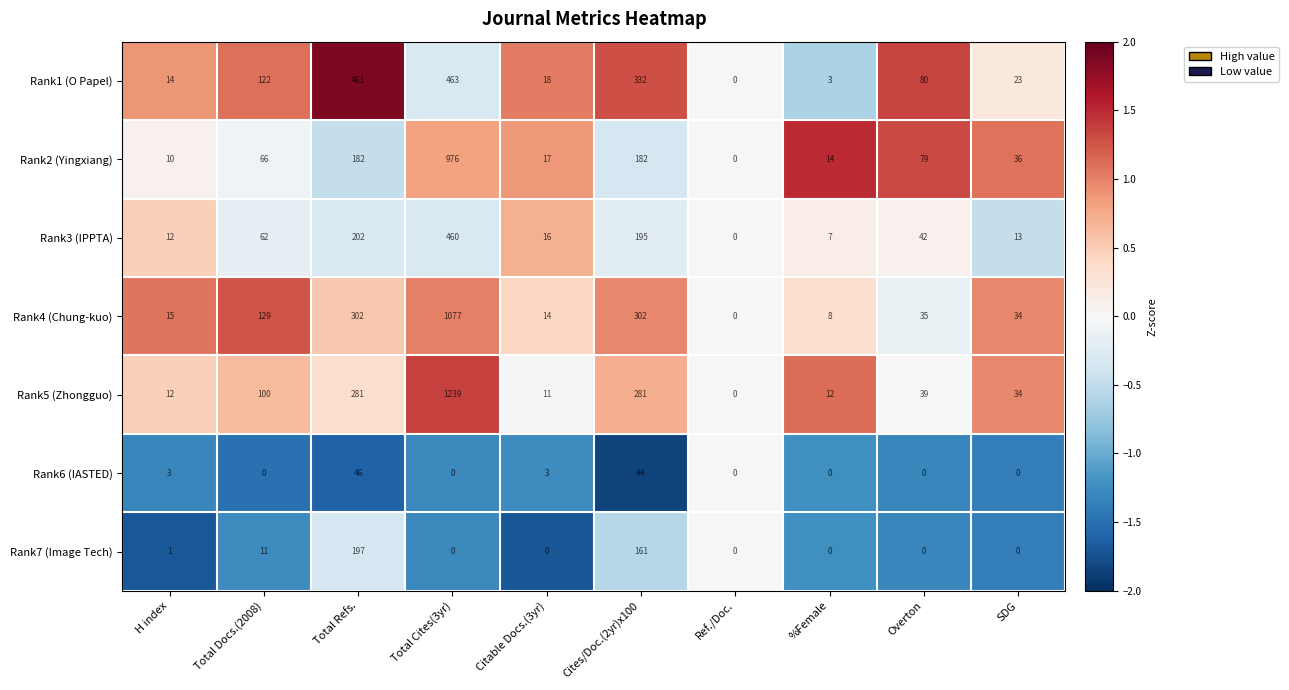

True or false: Rank1 (O Papel) has a value of 463 at Total Cites(3yr).

True